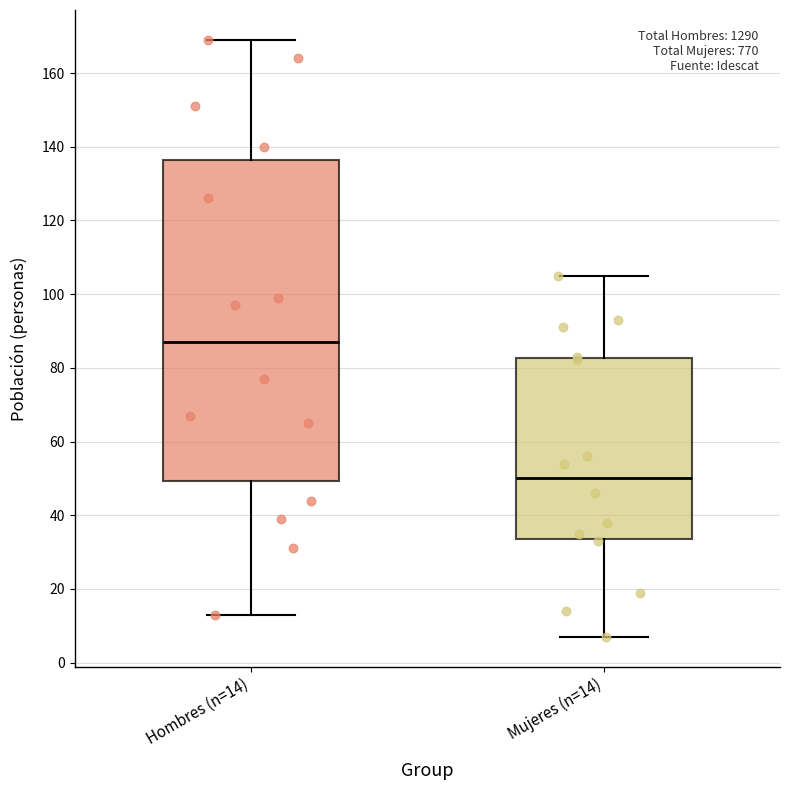

Where does the lower whisker of the box for Mujeres (n=14) end on the y-axis? The values are not printed on the chart, so give them approximately, as read against the axis.

8